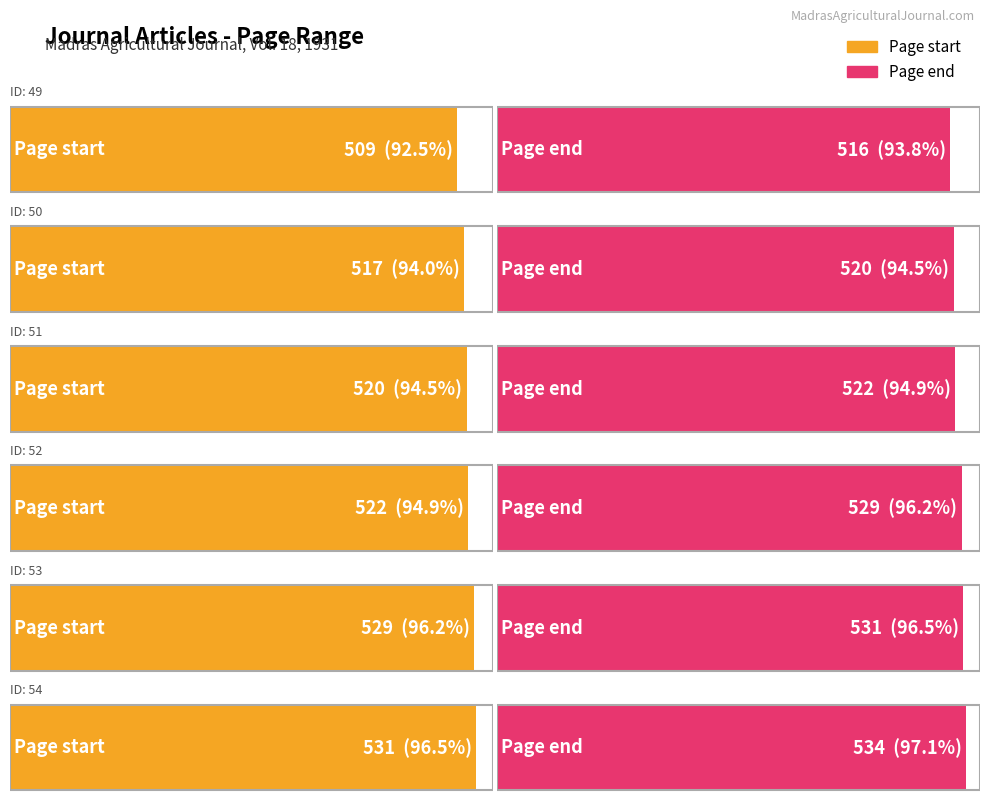

The Page end series shows 916 at 54. True or false?

False